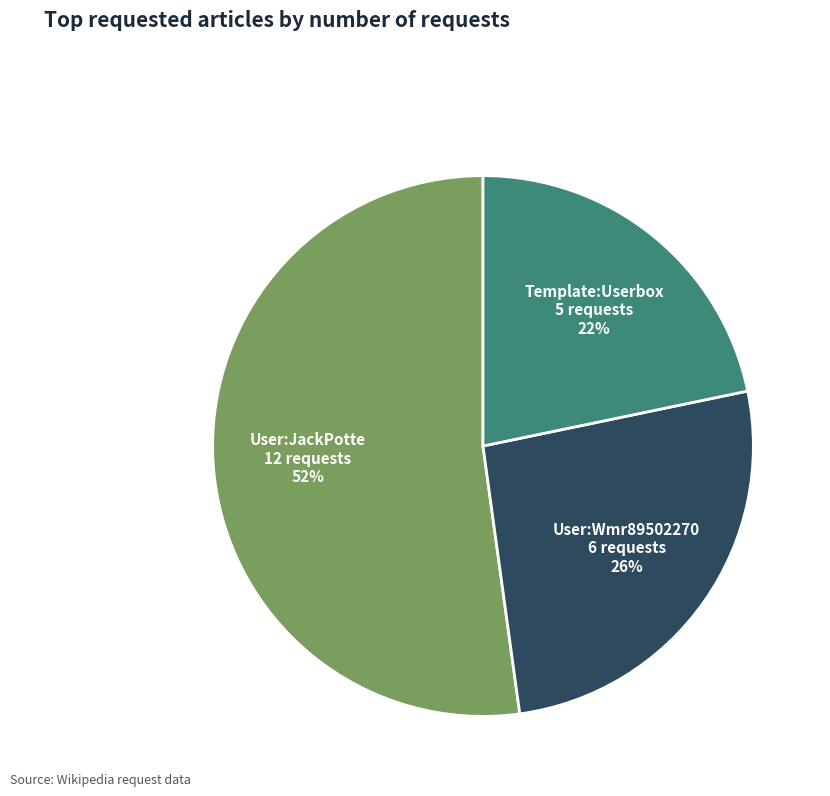

To the nearest percent, what percentage of the pie is Template:Userbox?

22%